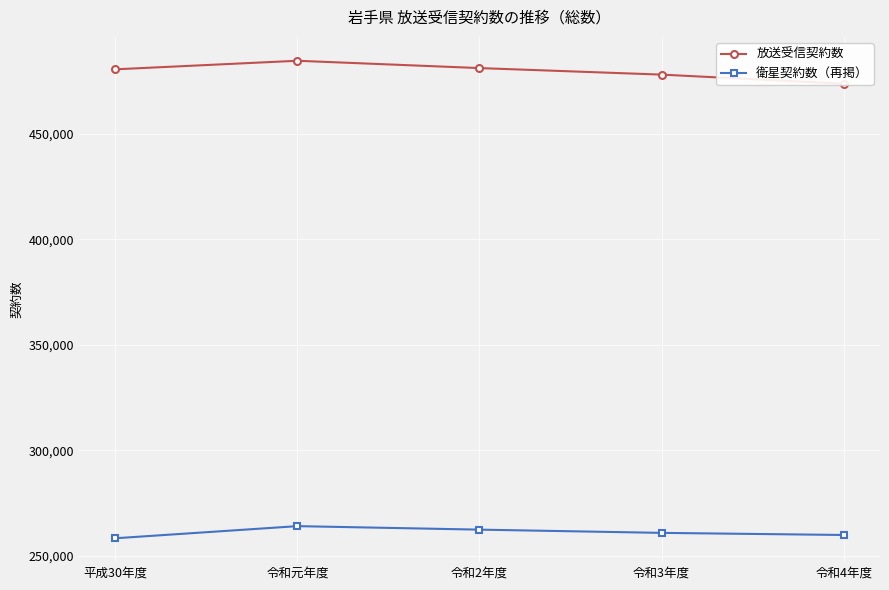

What is the minimum value shown in the chart?

258396